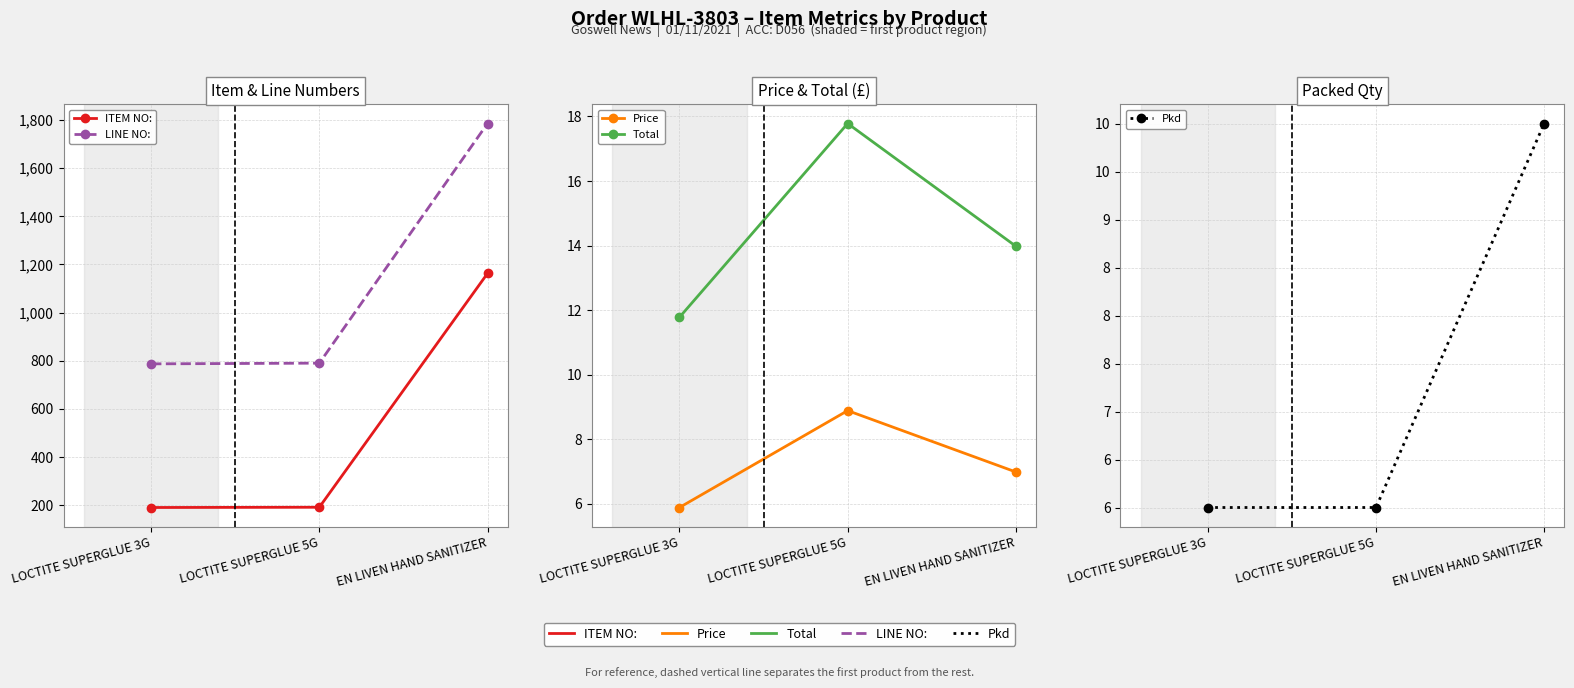

What is the value of the Pkd point at the 2nd from the left?

6.0